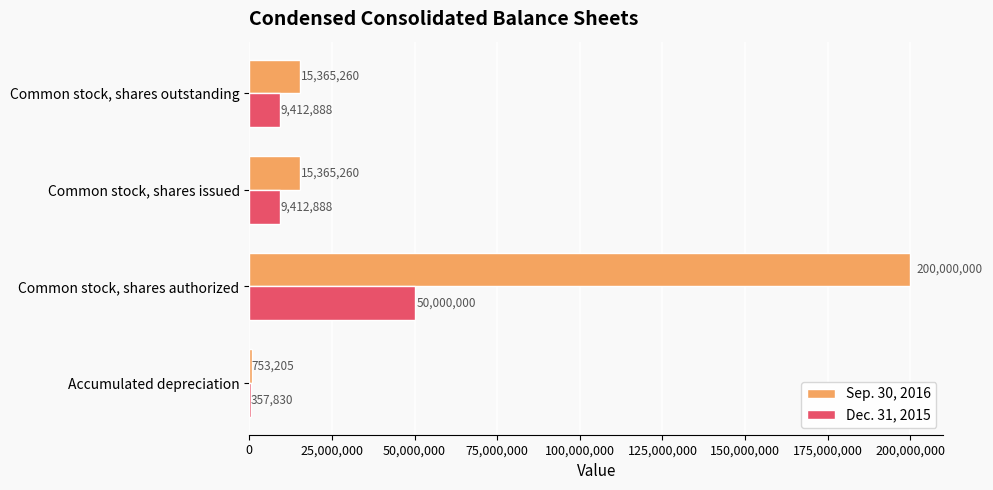

The value of Sep. 30, 2016 at Common stock, shares issued is 15365260. True or false?

True